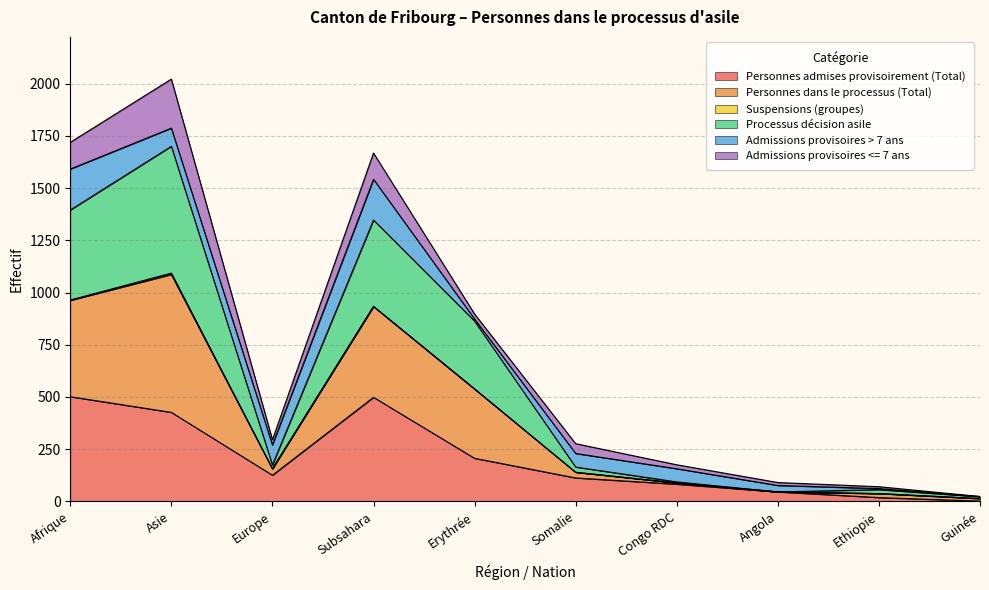

True or false: Personnes admises provisoirement (Total) has a value of 112 at Somalie.

True